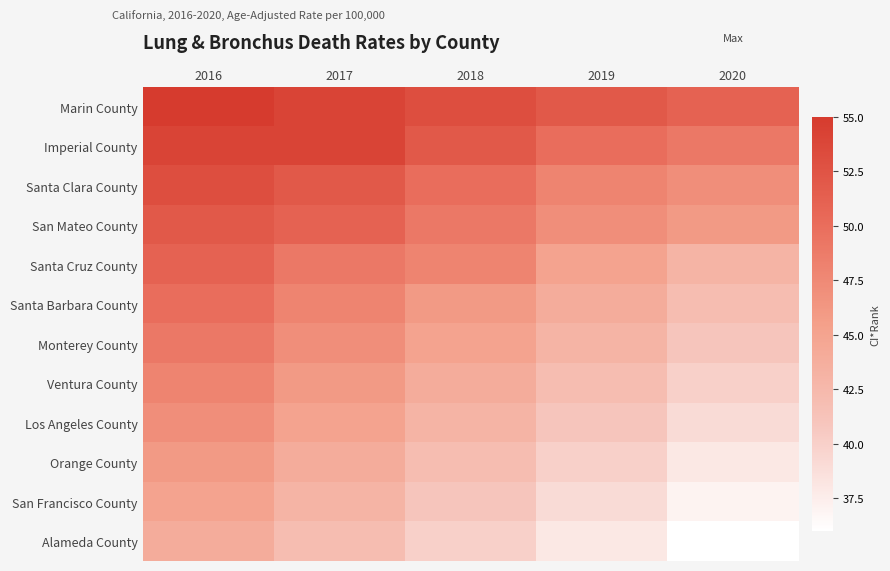

What is the total value across all series at 2016?

594